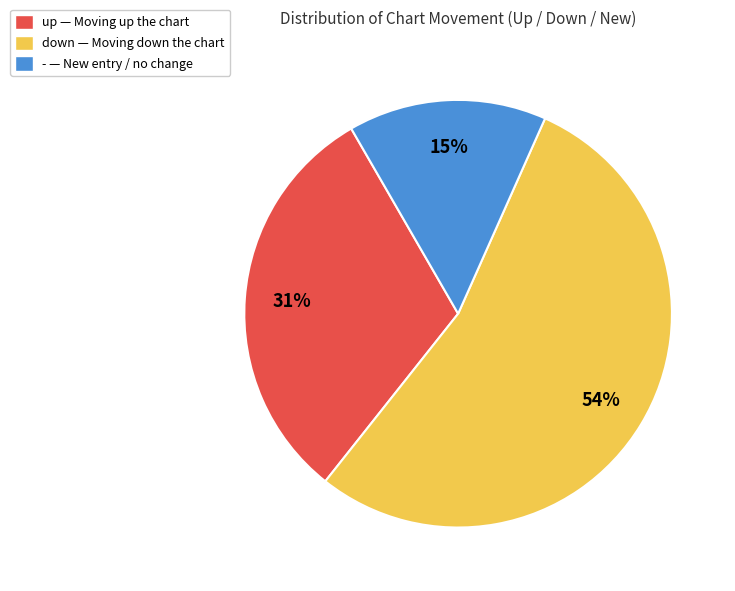

Which slice represents more than half of the pie?

down